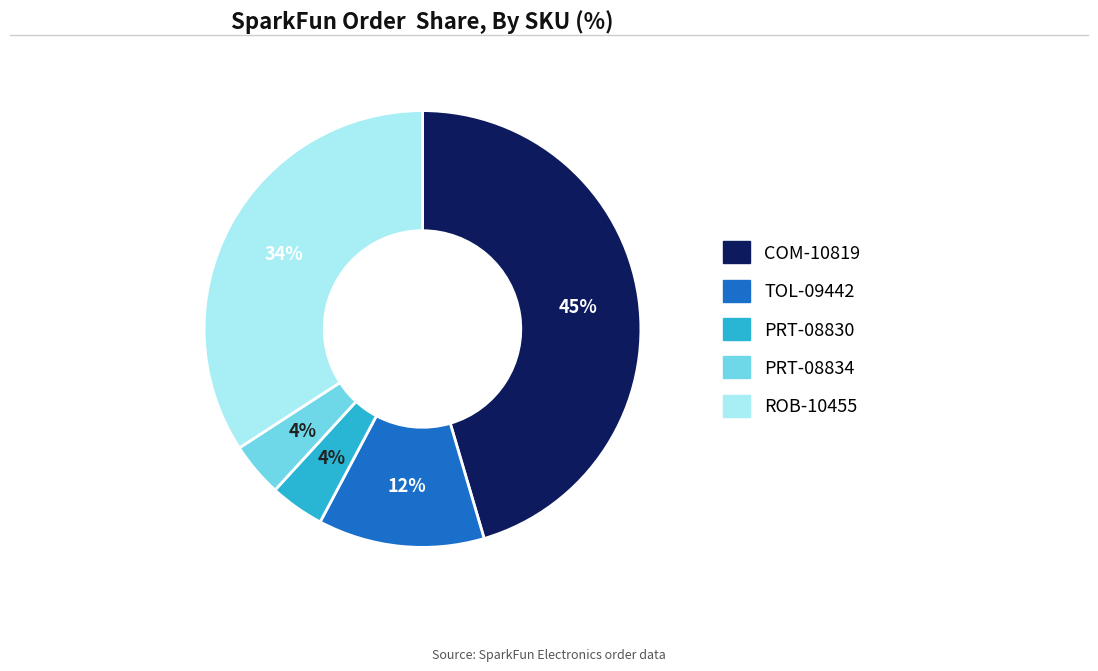

Do COM-10819 and TOL-09442 together represent more than half of the pie?

Yes